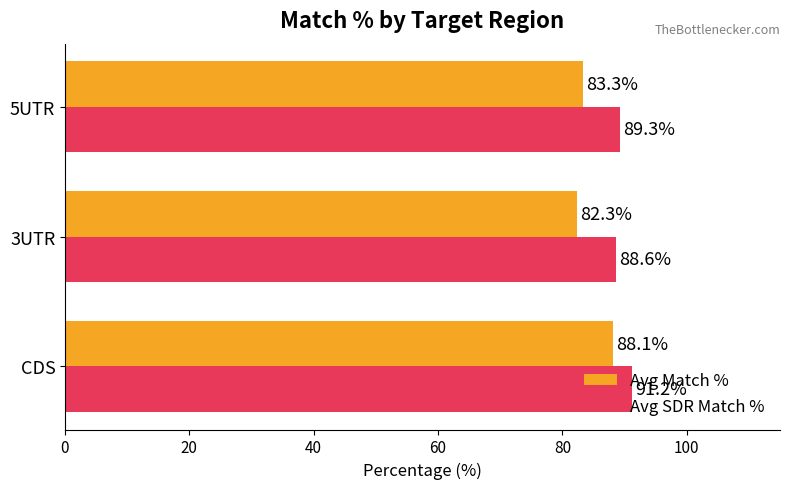

Which series has the largest range (max minus min)?

Avg Match %